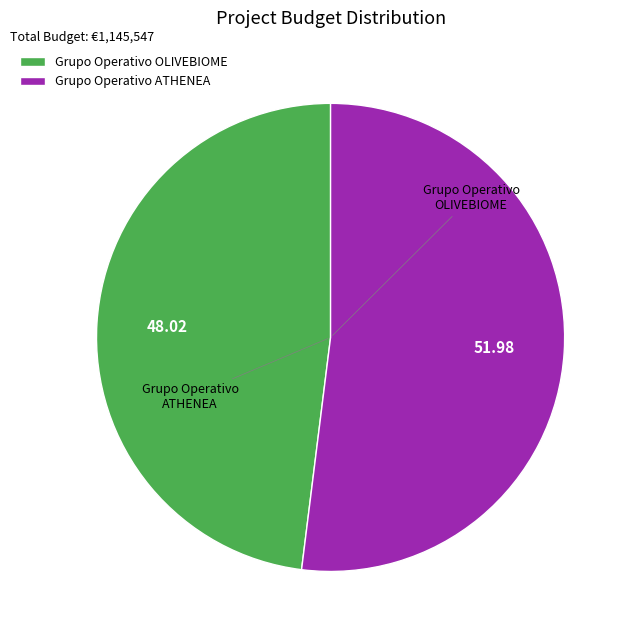

Count the number of slices in the pie.

2